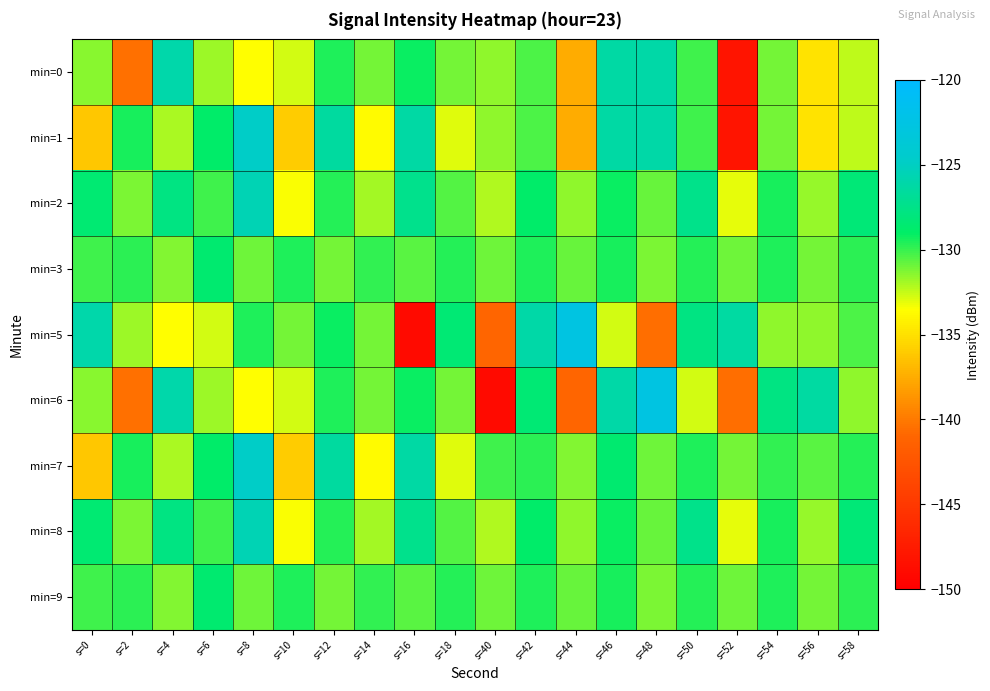

What is the minimum value shown in the chart?

-149.0